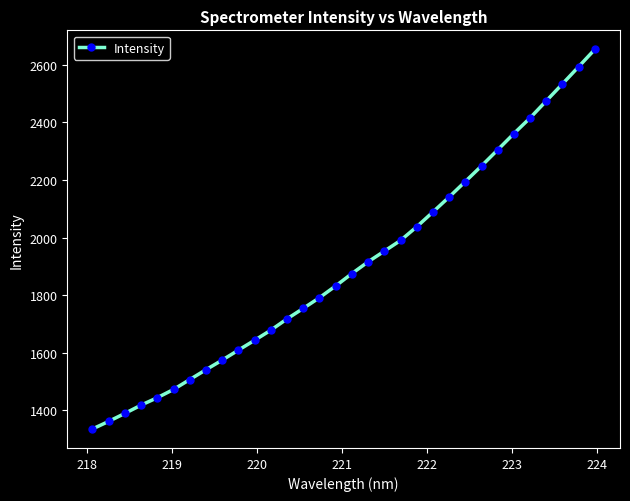

What is the greatest value displayed?

2653.9